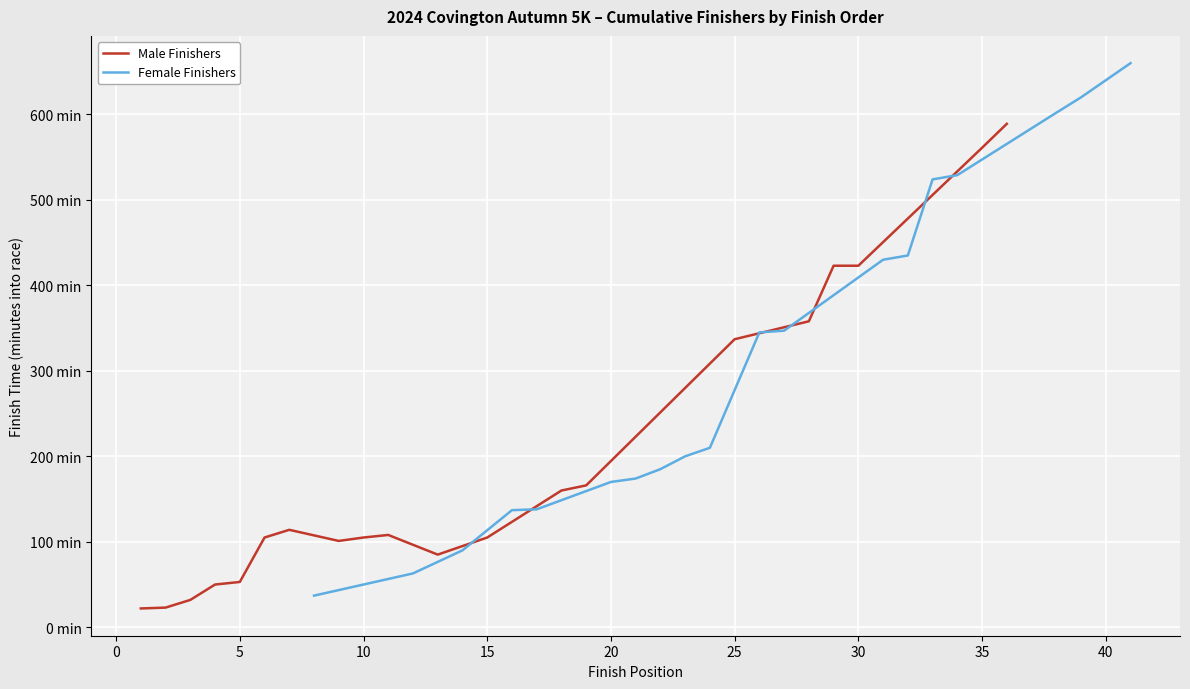

What is the difference between the maximum and minimum values in the Male Finishers series?

567